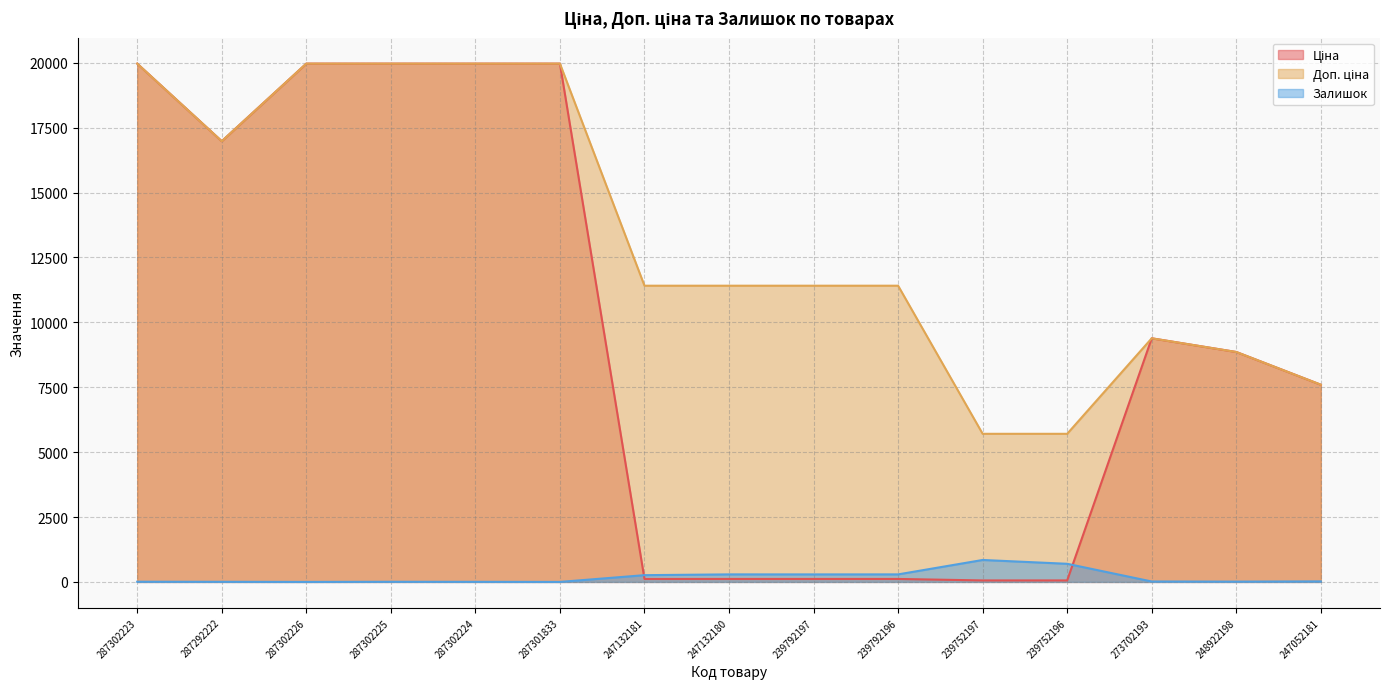

Between 273702193 and 248922198, which series saw the biggest shift?

Ціна